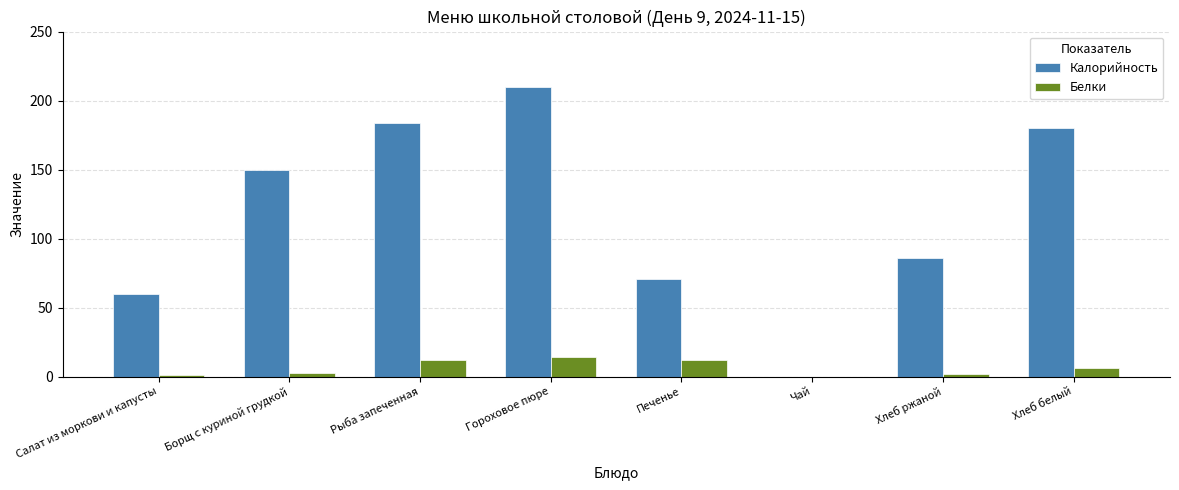

At which category does the chart reach its peak across all series?

Гороховое пюре